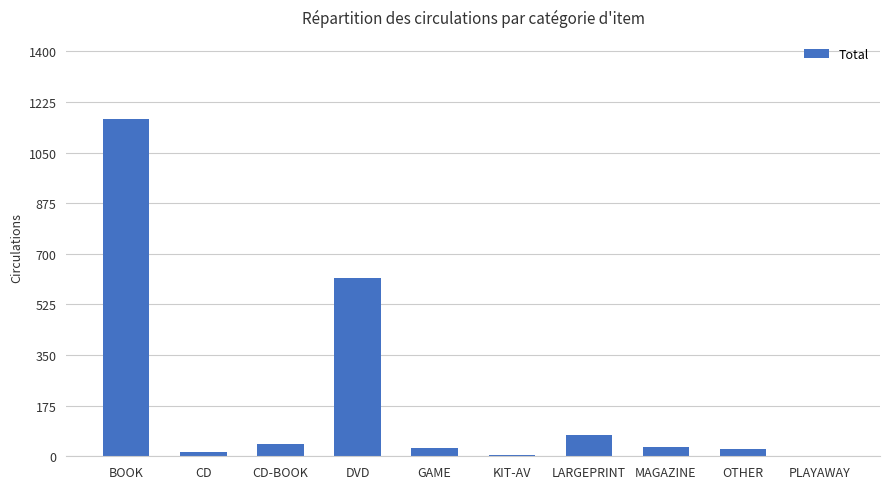

What is the sum of the values at GAME and OTHER?

54